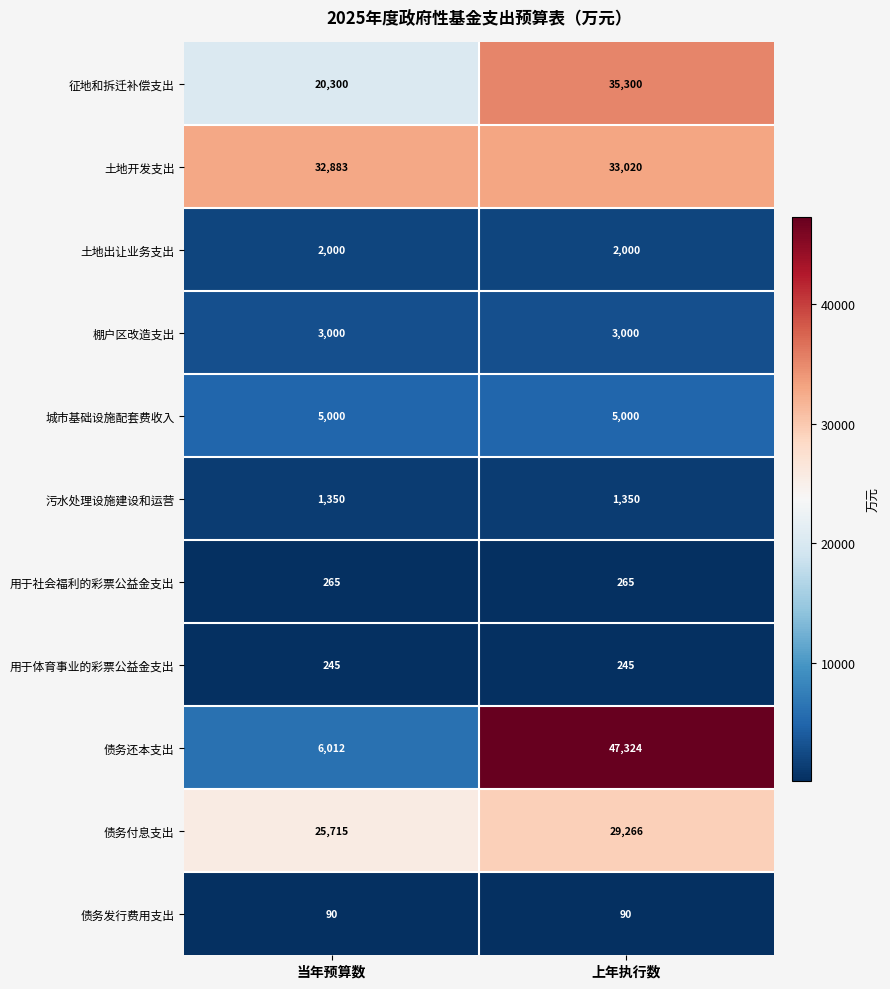

At which category is the sum across all series the highest?

上年执行数